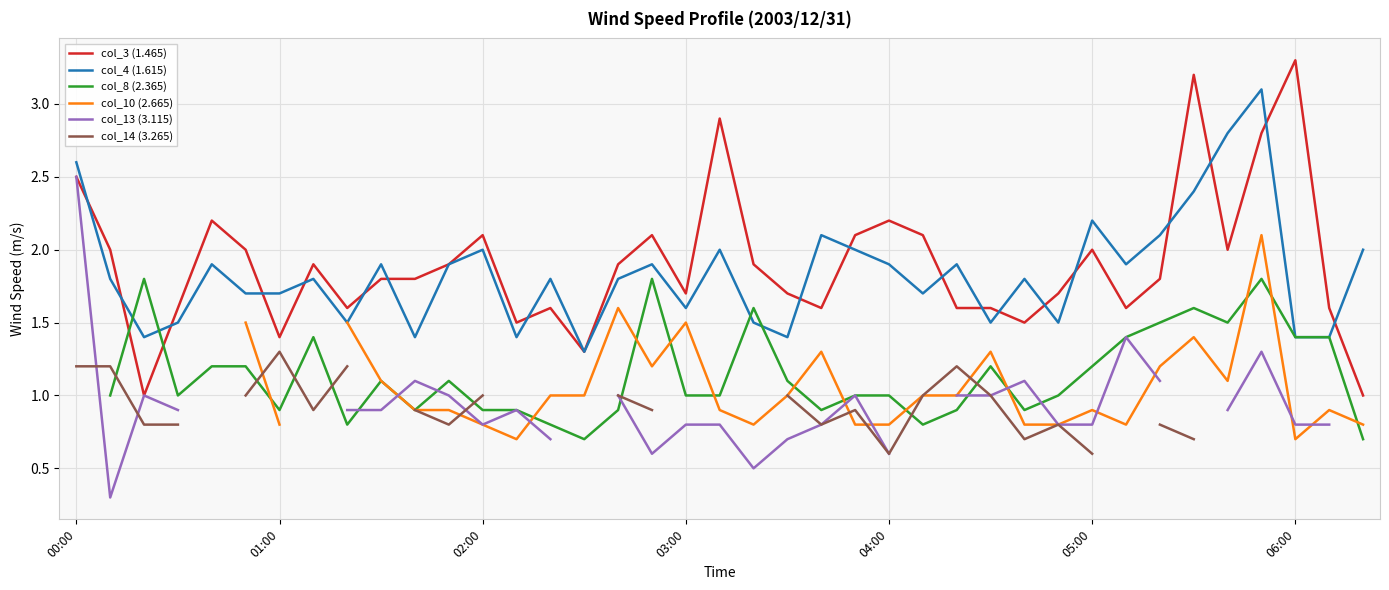

Count the number of categories in the chart.

39